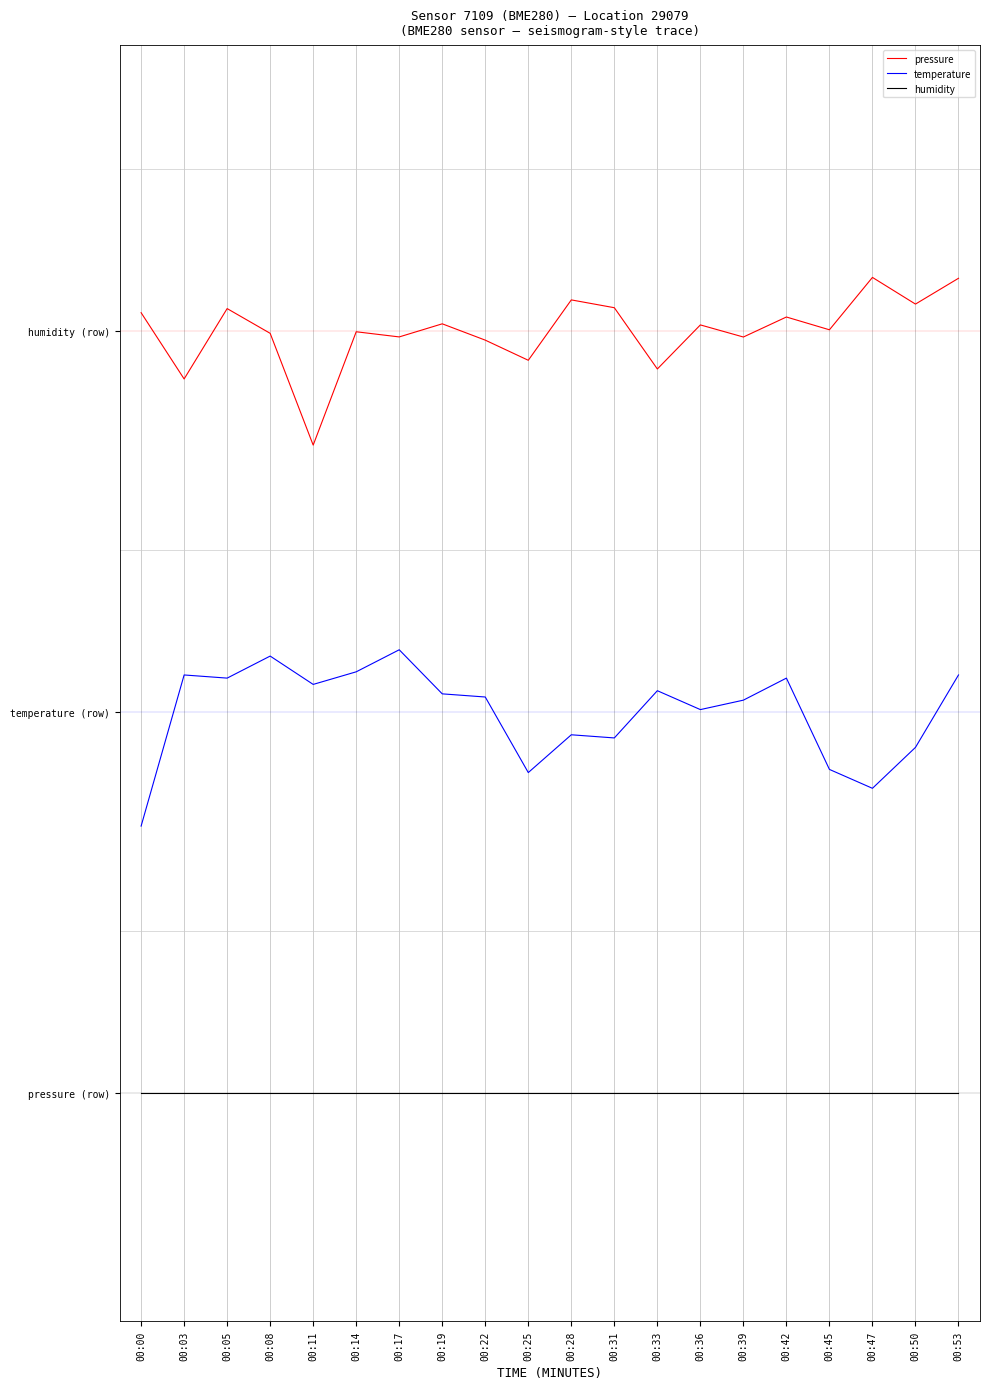

At which category does pressure reach its first local peak?

00:05